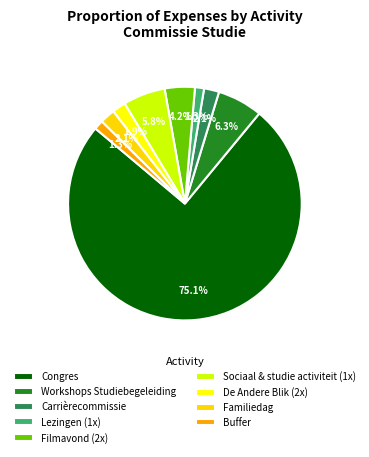

How many slices are in this pie chart?

9